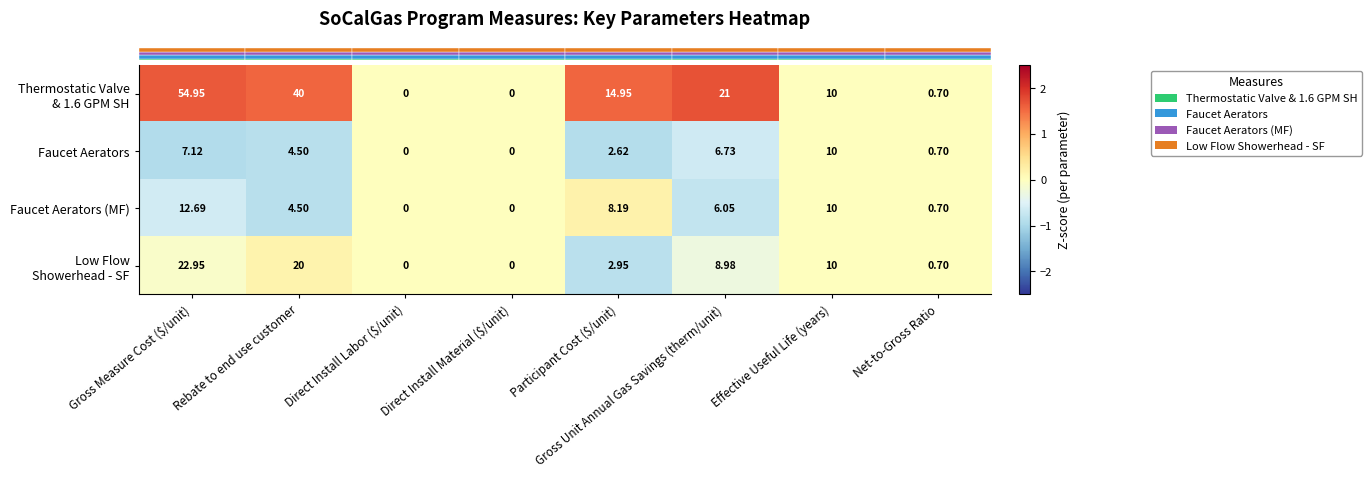

At which category is the sum across all series the highest?

Gross Measure Cost ($/unit)